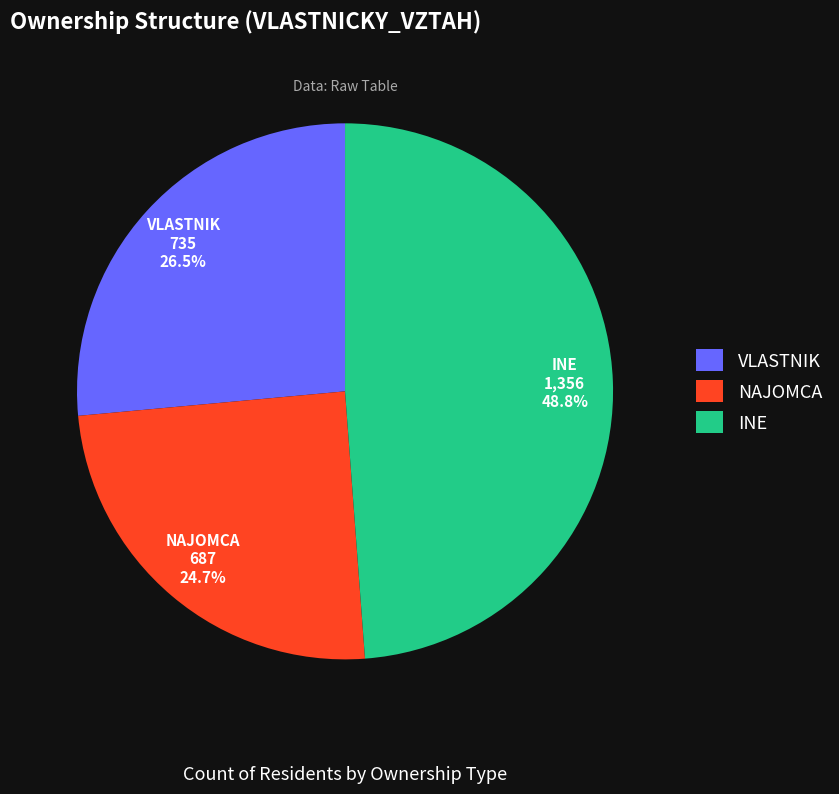

The INE slice represents 49% of the pie. True or false?

True